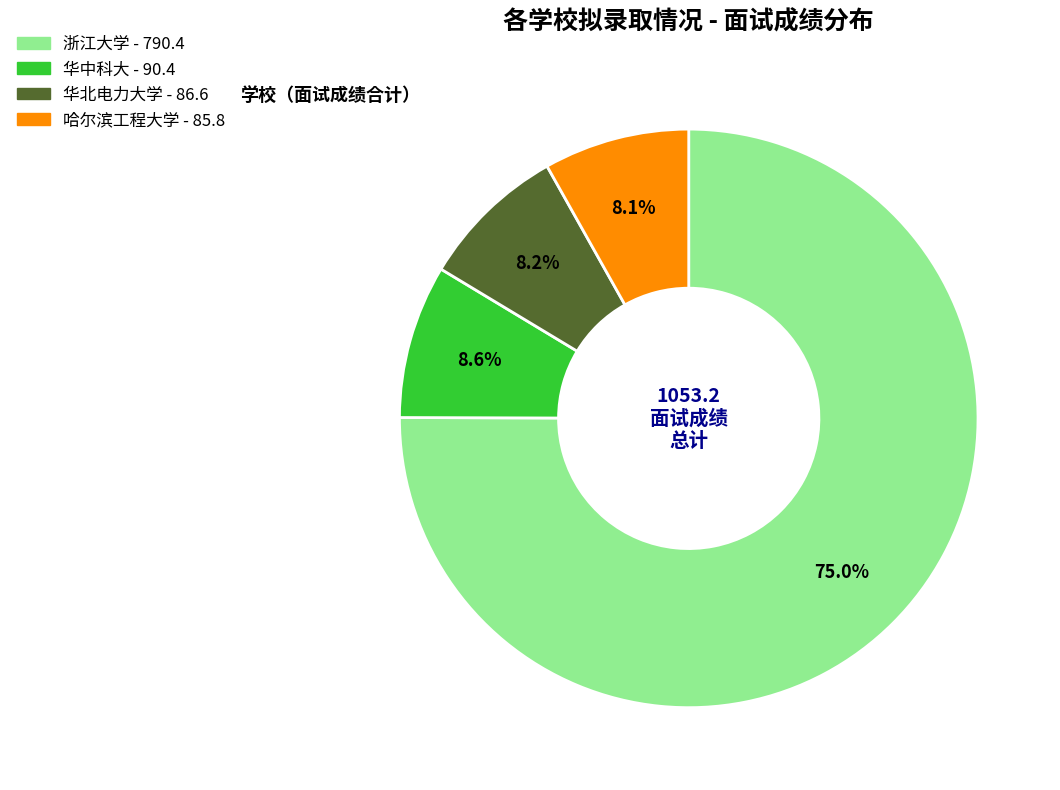

To the nearest percent, what is the difference between the largest and smallest slice percentages?

67%